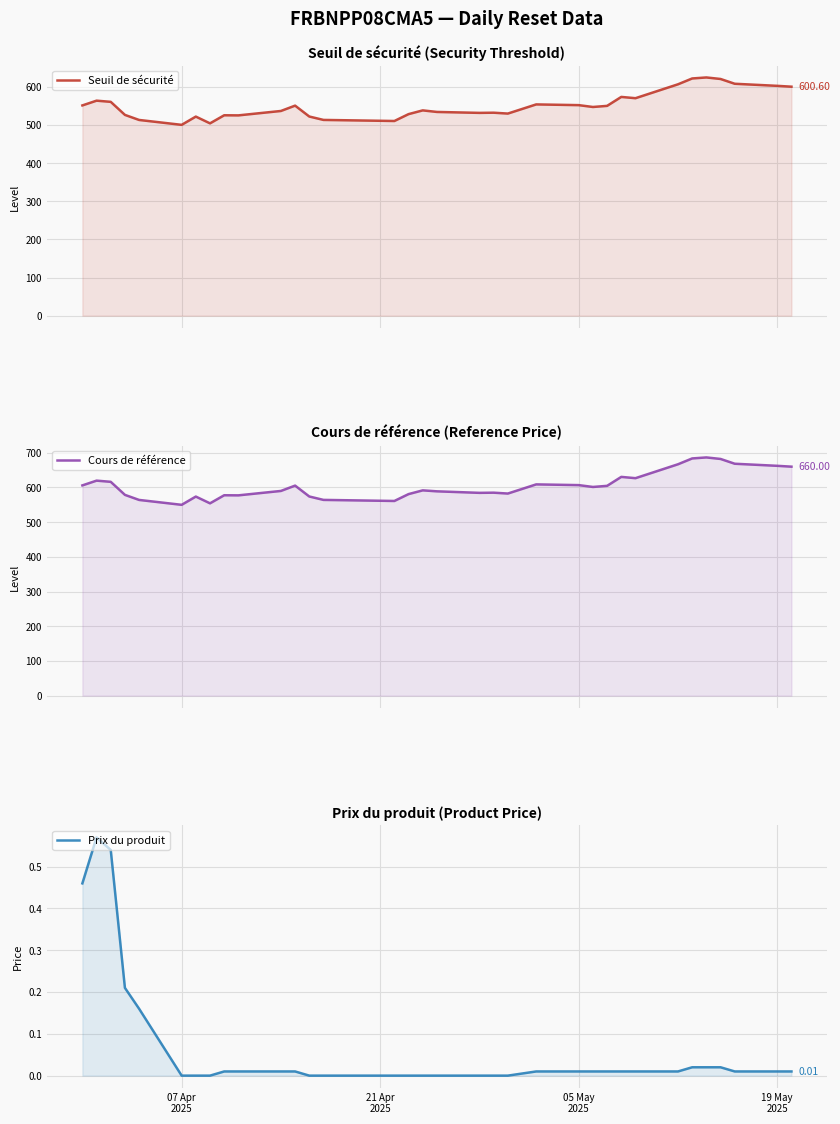

True or false: Prix du produit has more than 1 interior local peaks.

False